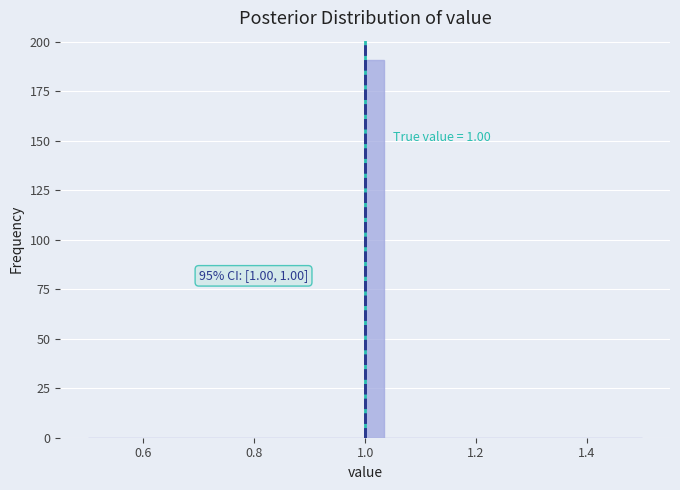

Read against the x-axis, roughly where is the centre of the tallest bar?

1.02